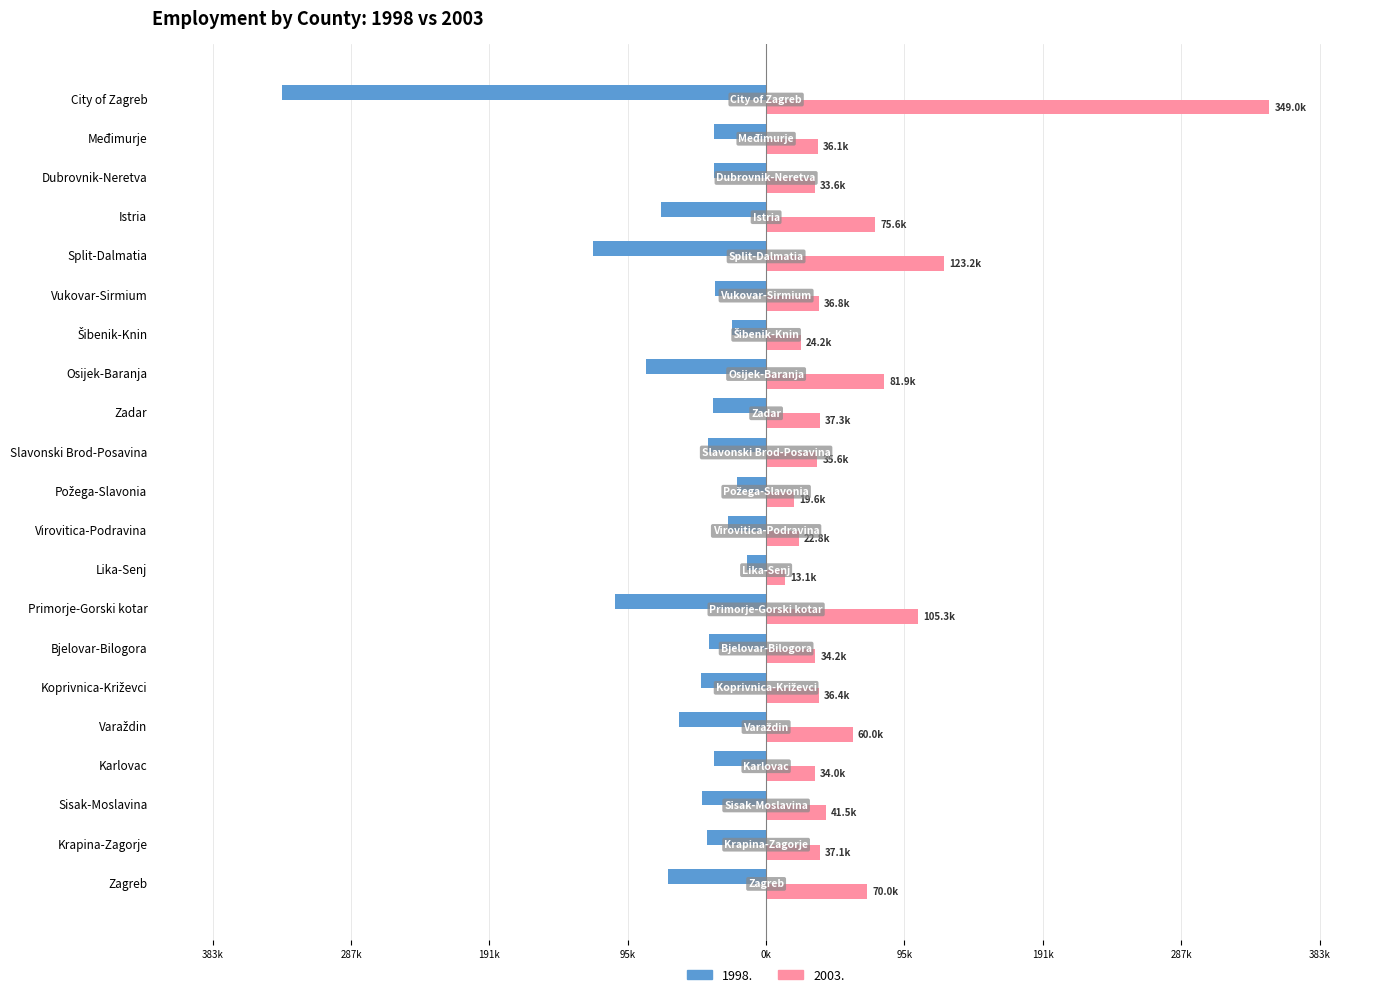

What are all the series names shown in the legend?

1998., 2003.